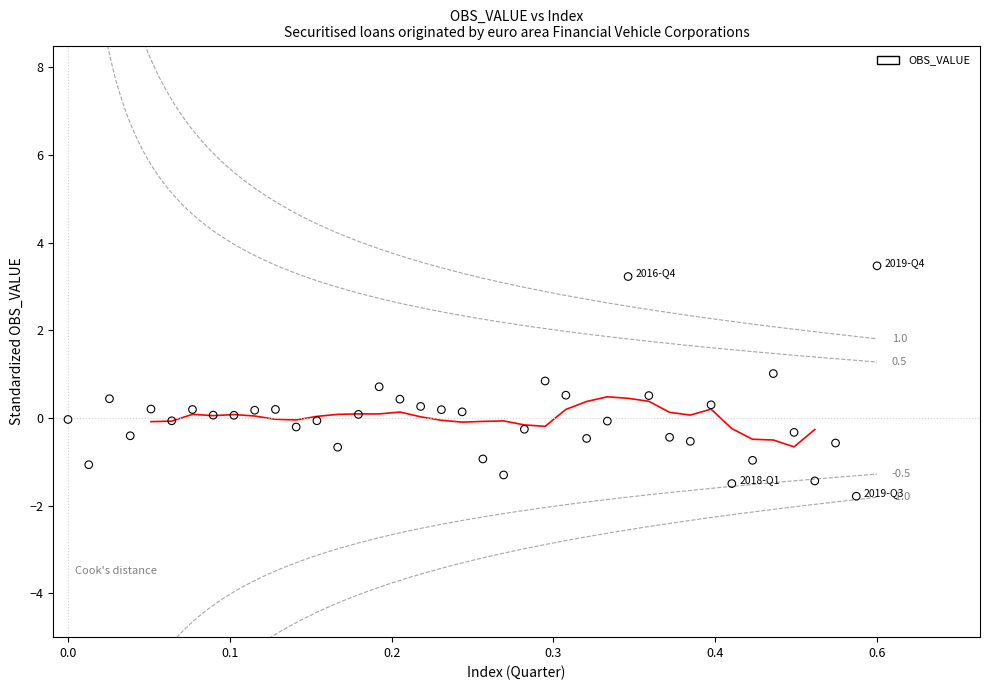

What is the range of X values (max minus min)?

0.6